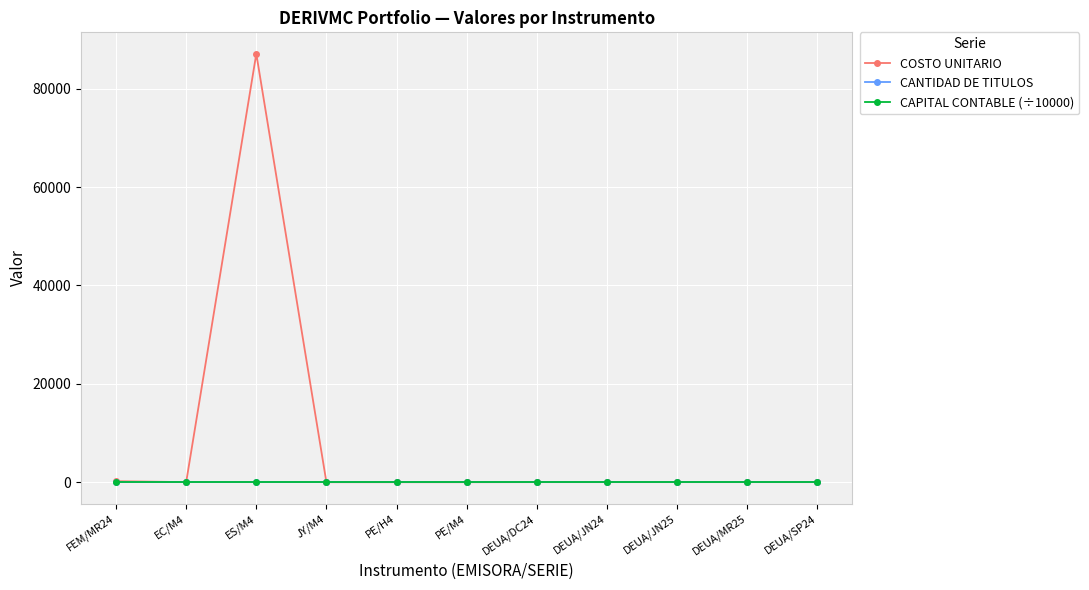

What is the label of the 3rd point from the left?

ES/M4